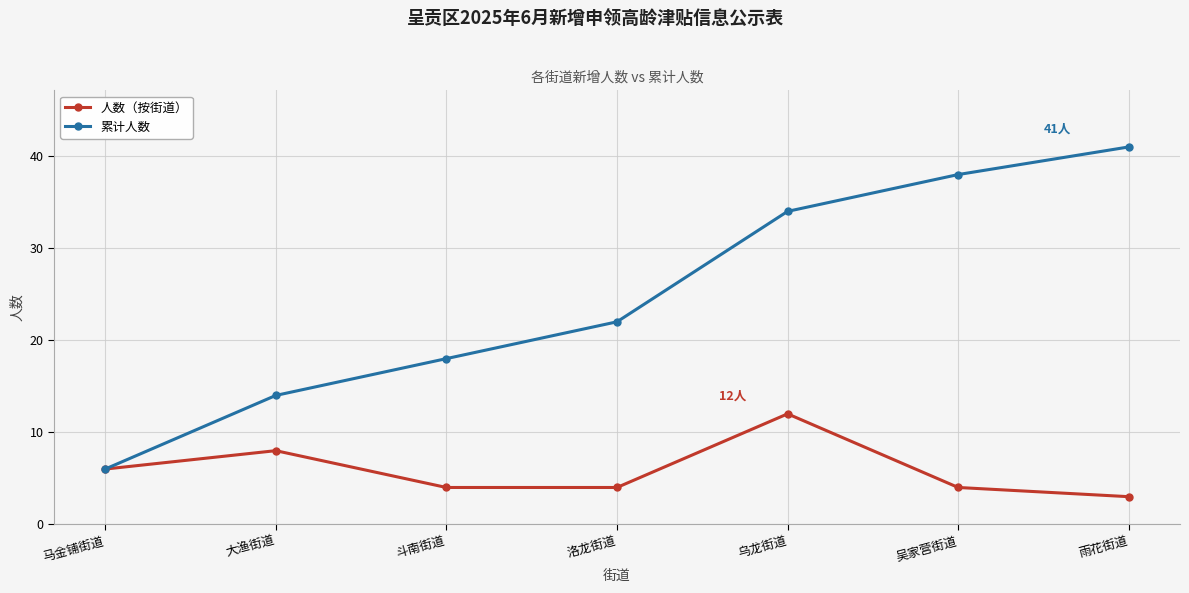

Rank the series by their maximum value, from lowest to highest.

人数（按街道）, 累计人数